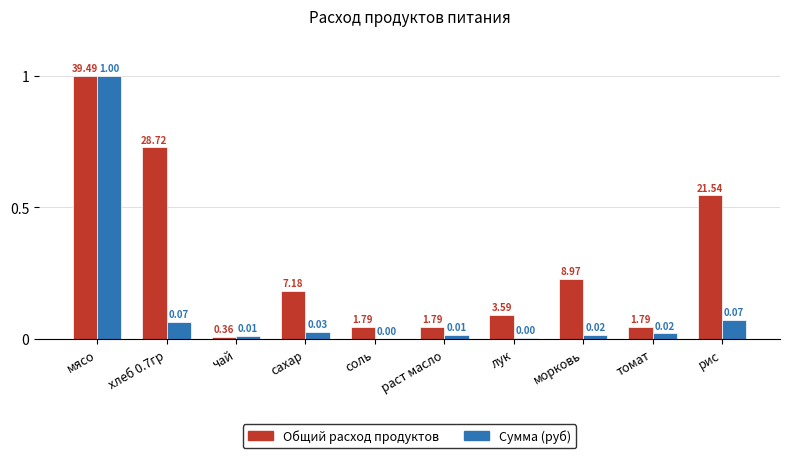

Where is Общий расход продуктов nearest to the value 0?

чай